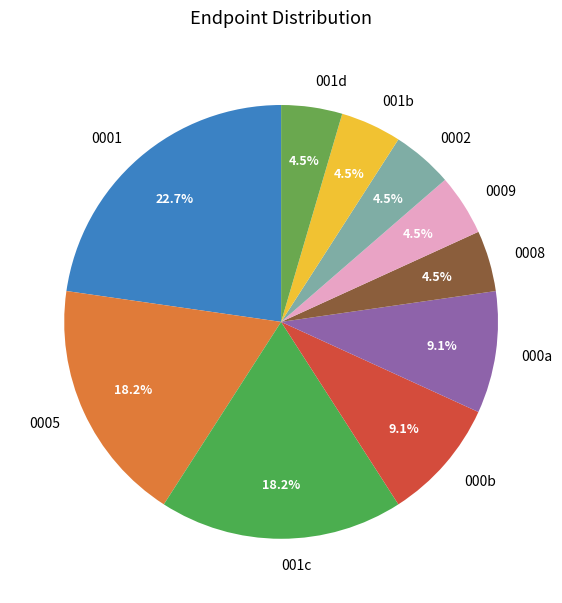

How many slices are in this pie chart?

10